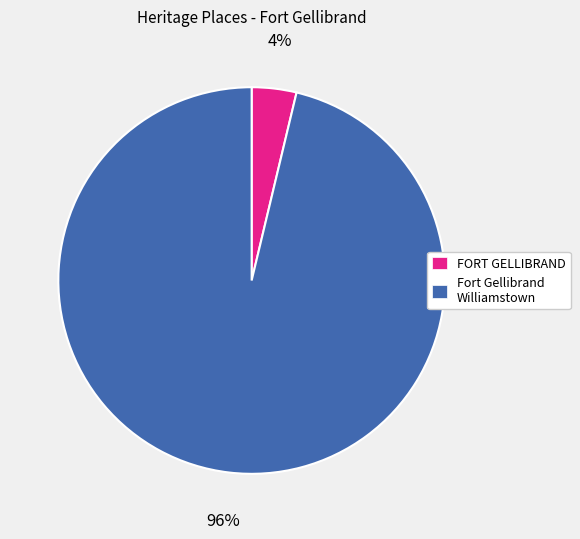

Is there a majority slice in this chart?

Yes